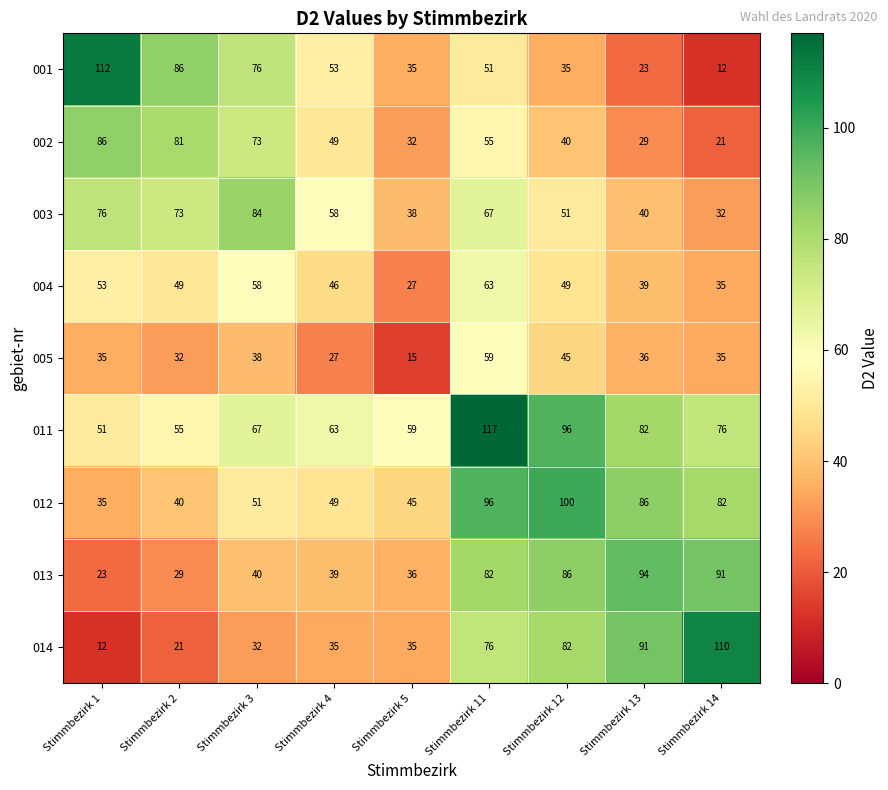

Read the 002 value at Stimmbezirk 11, to the nearest 5.

55